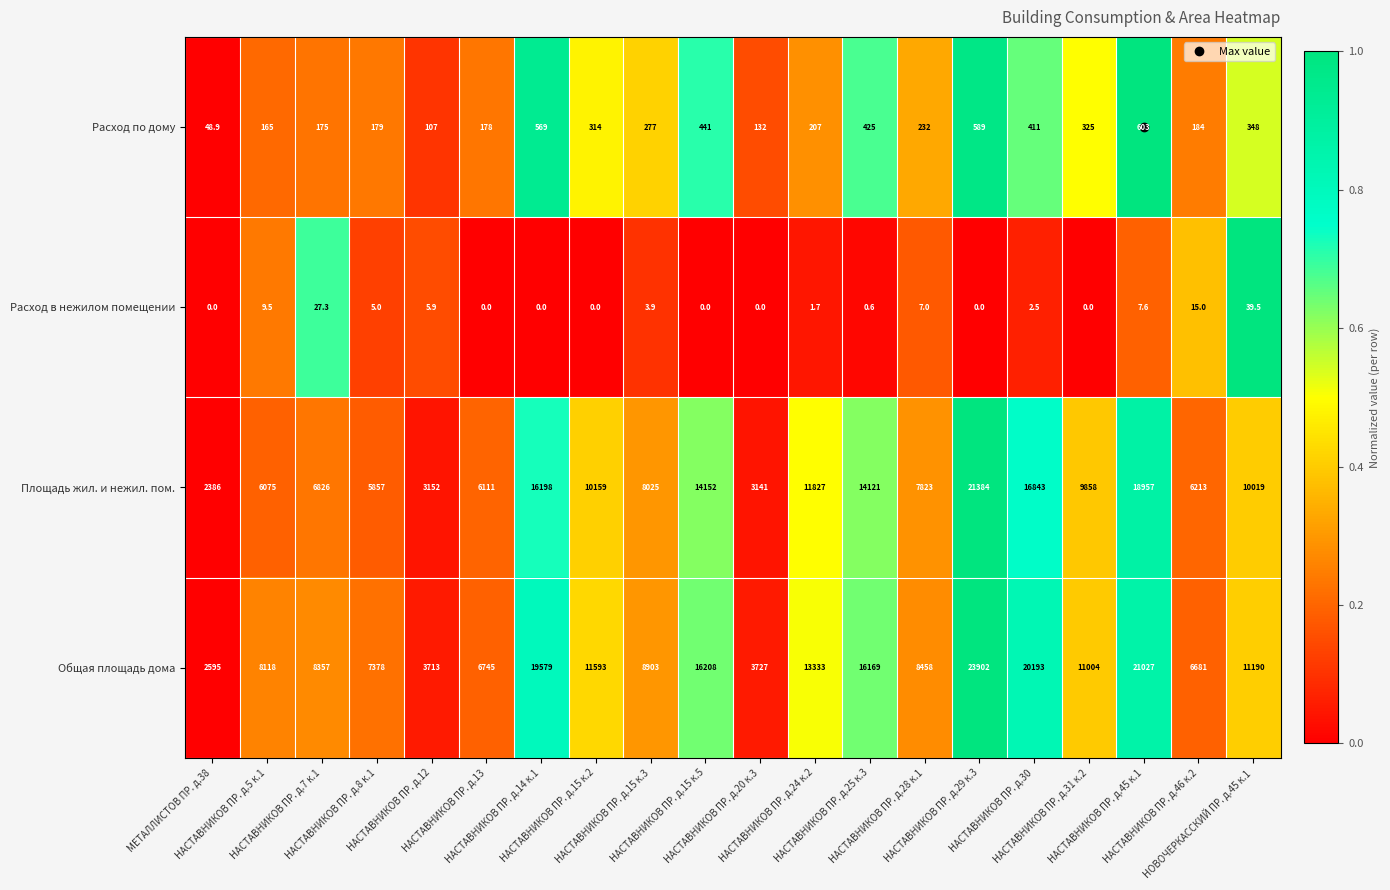

What is the sum of all Общая площадь дома values?

228873.0